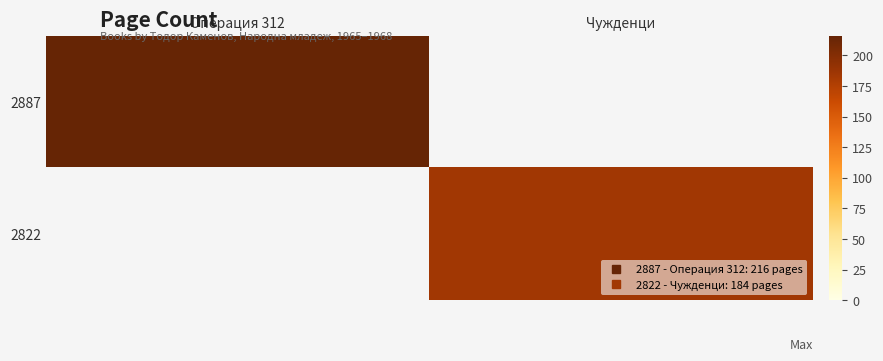

At which label does 2887 reach its peak?

Операция 312